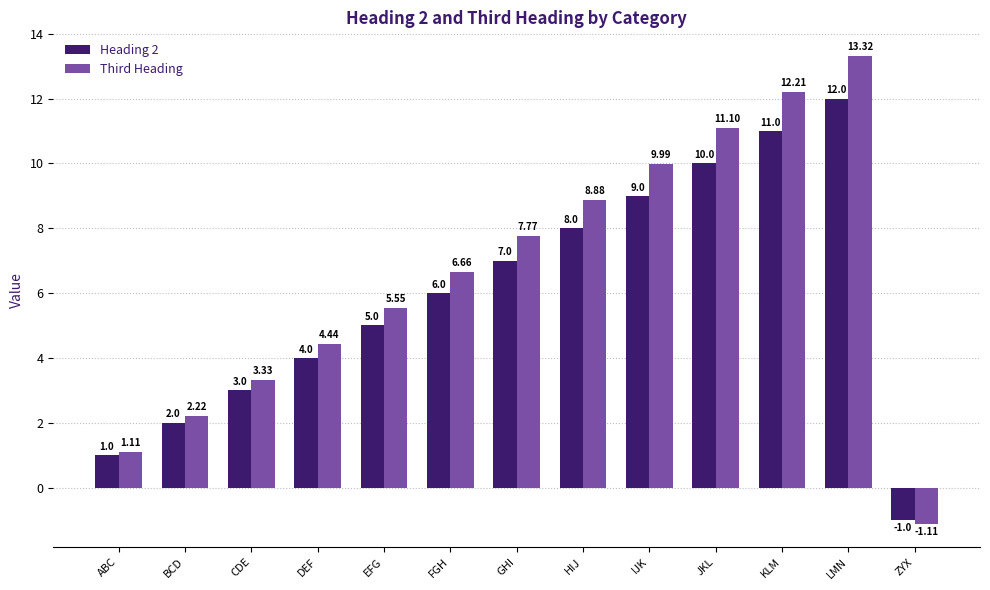

What is the sum of all Heading 2 values?

77.0